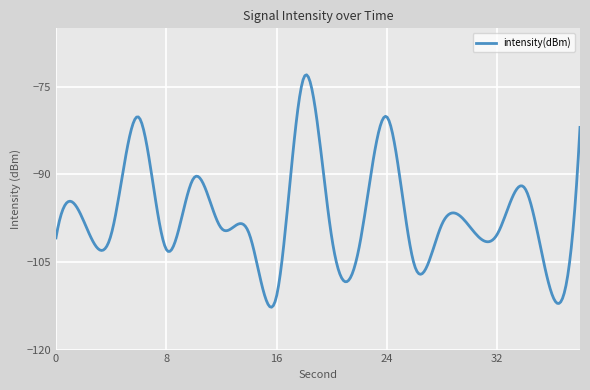

What is the maximum value shown in the chart?

-73.0